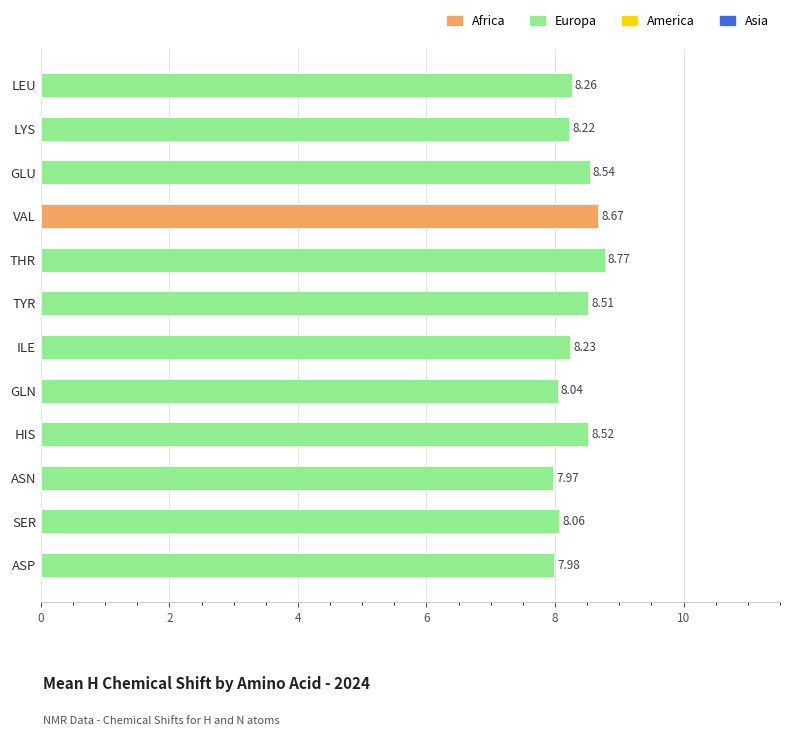

What is the difference between the maximum and minimum values?

0.8